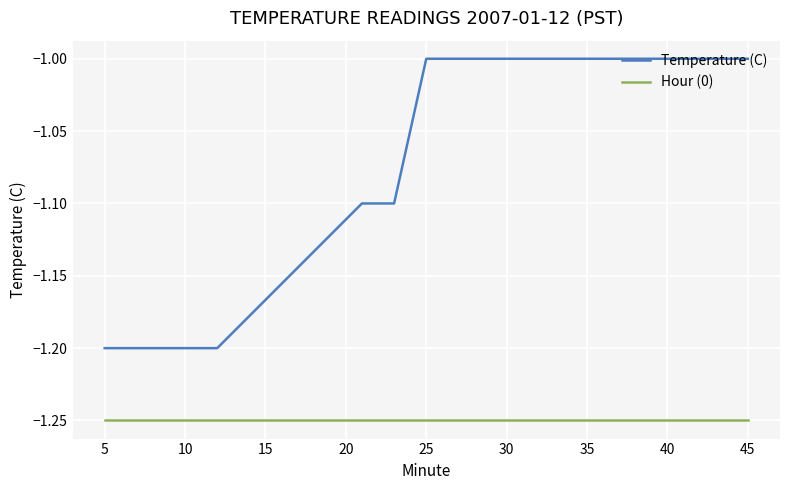

Rank the series by their maximum value, from highest to lowest.

Temperature (C), Hour (0)